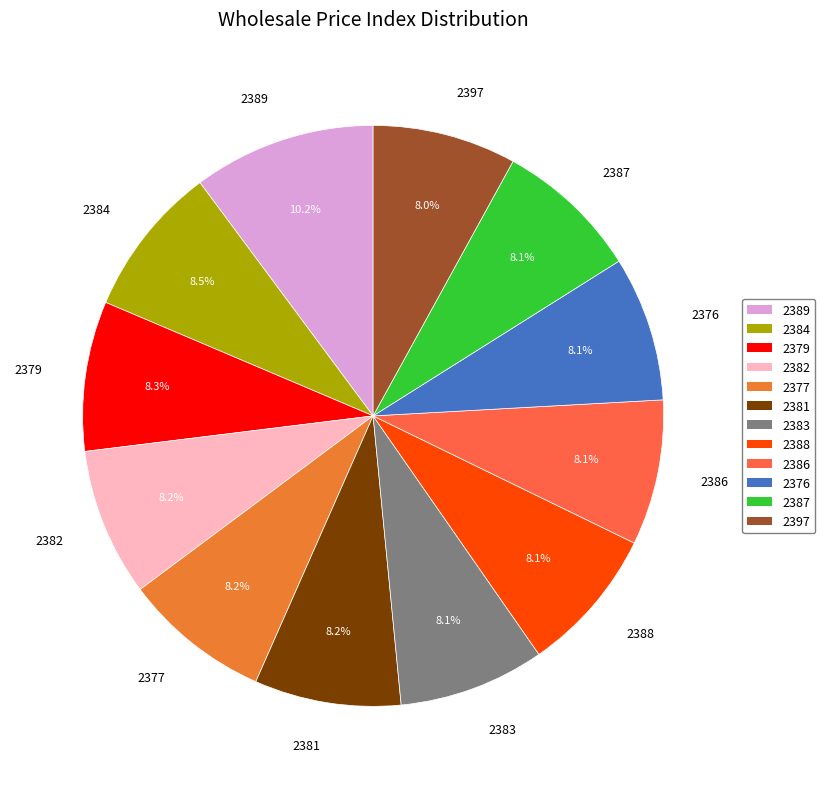

Which slice is the largest?

2389